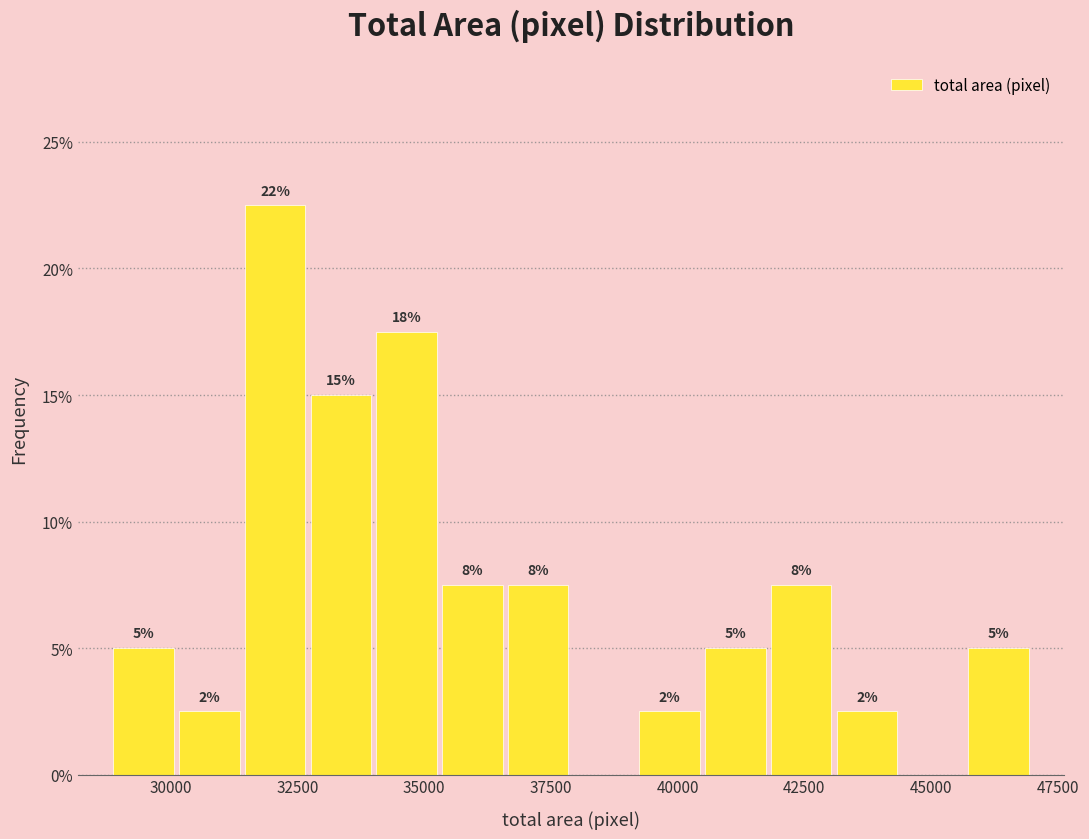

Read against the x-axis, roughly where is the centre of the tallest bar?

32000